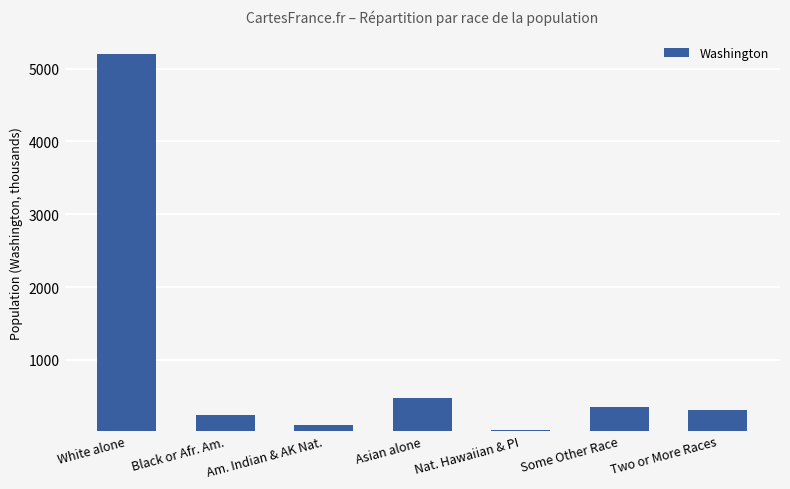

Does the chart contain any negative values?

No